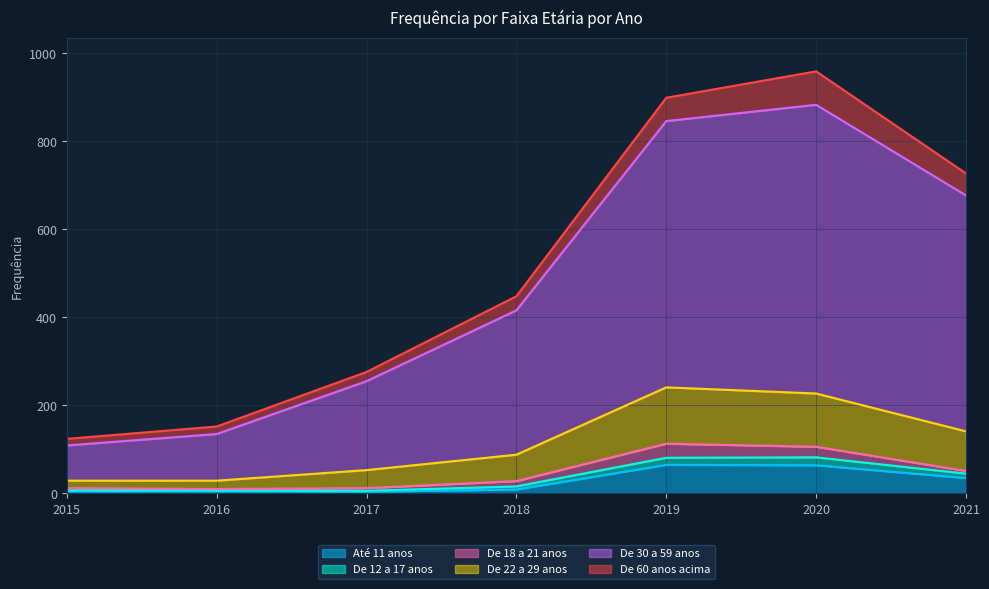

The Até 11 anos series shows 65 at 2019. True or false?

True